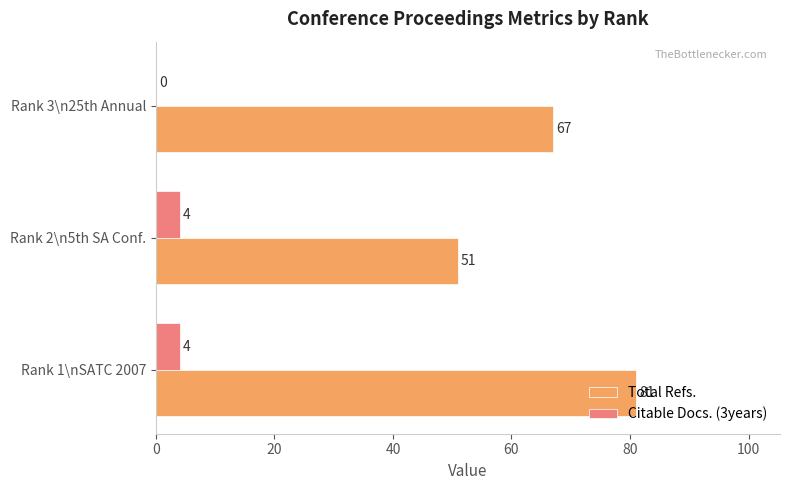

Count the Citable Docs. (3years) values in the range 0 to 4.

3